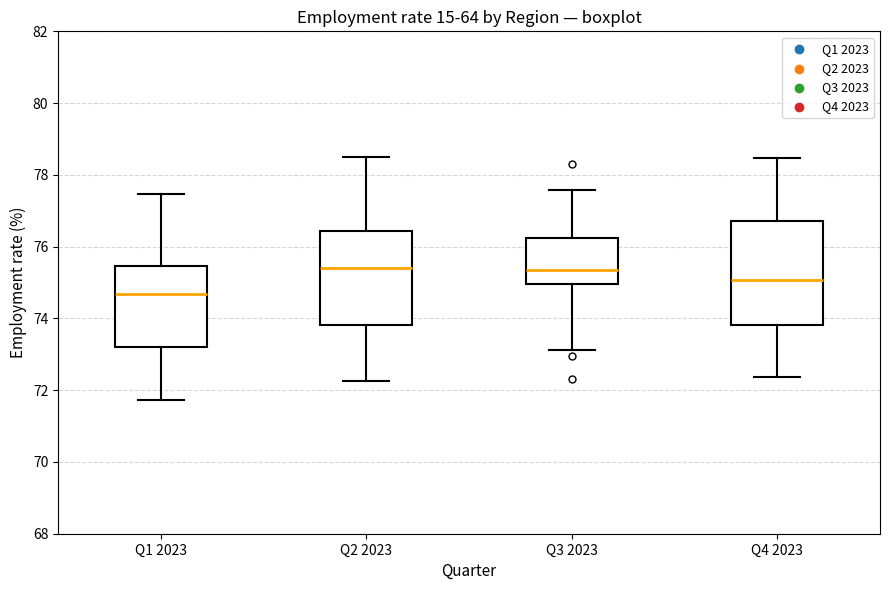

Where does the upper whisker of the box for Q1 2023 end on the y-axis? The values are not printed on the chart, so give them approximately, as read against the axis.

77.4